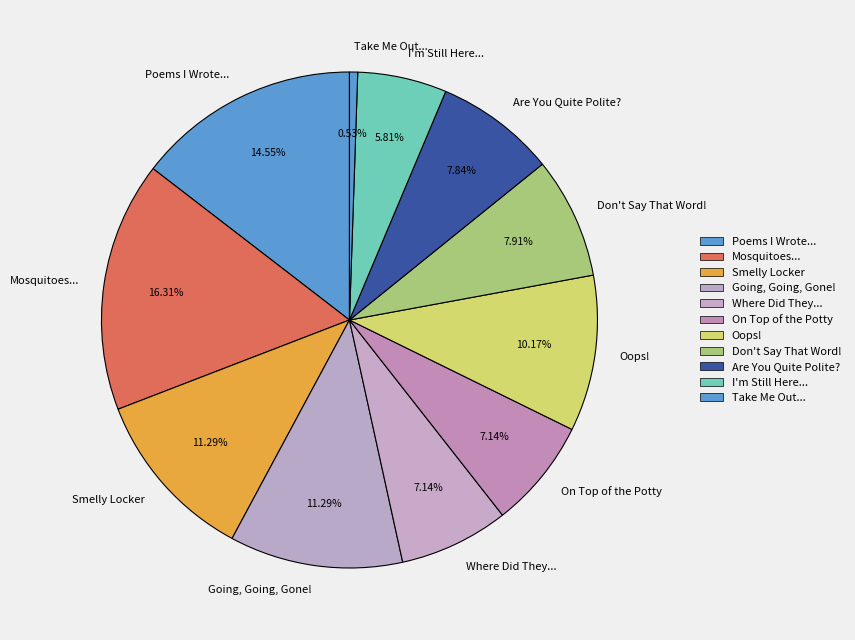

How many slices are in this pie chart?

11